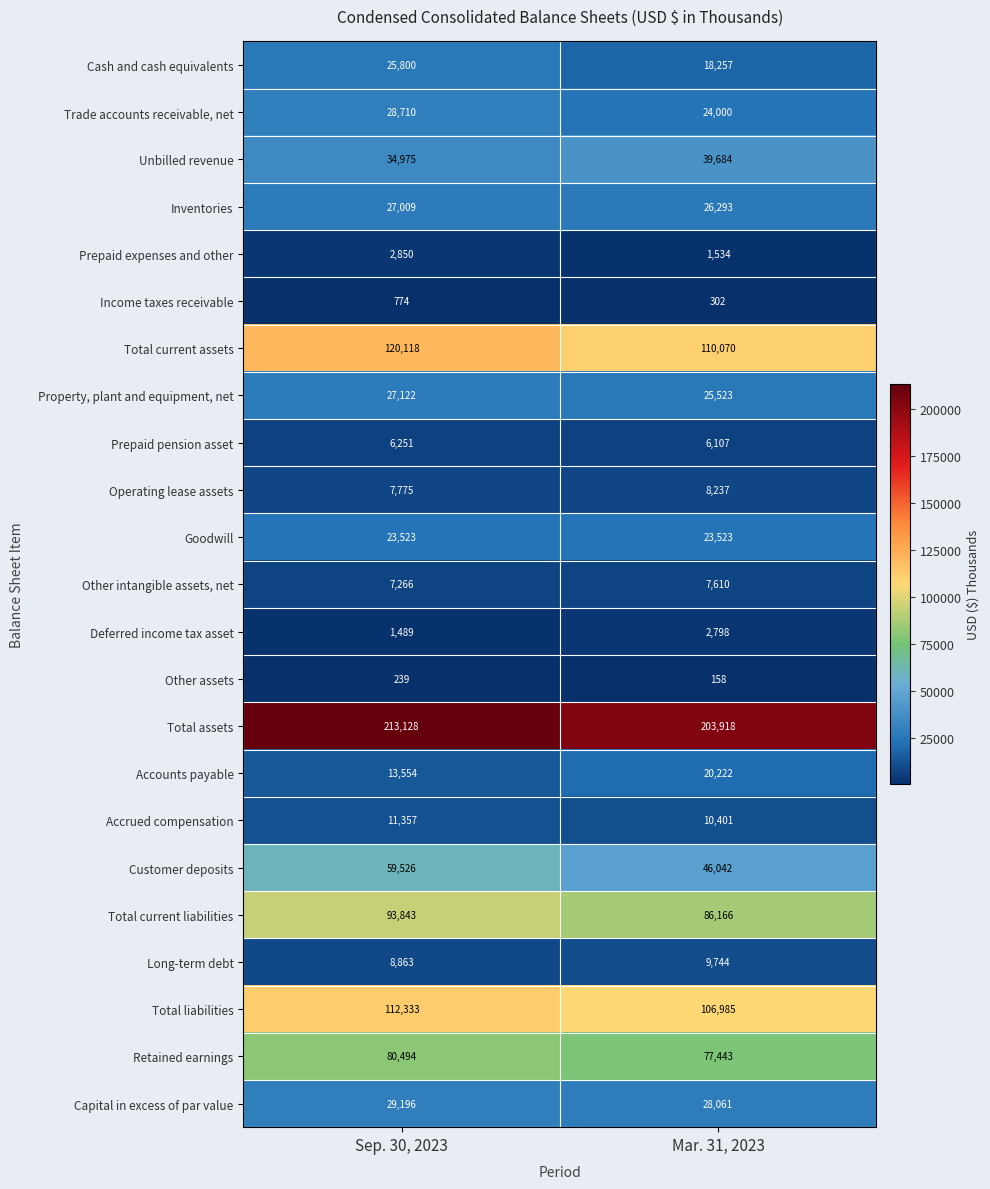

What value does the Prepaid expenses and other series have at Sep. 30, 2023?

2850